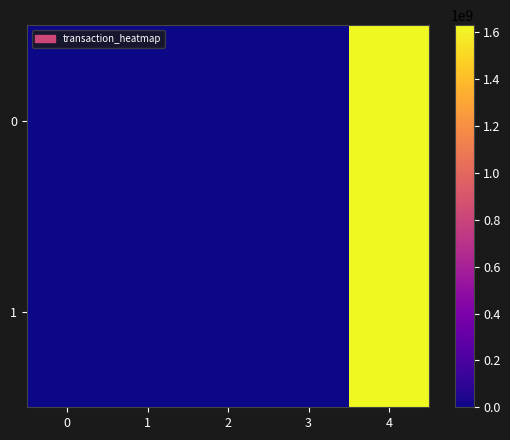

Count the number of categories in the chart.

5